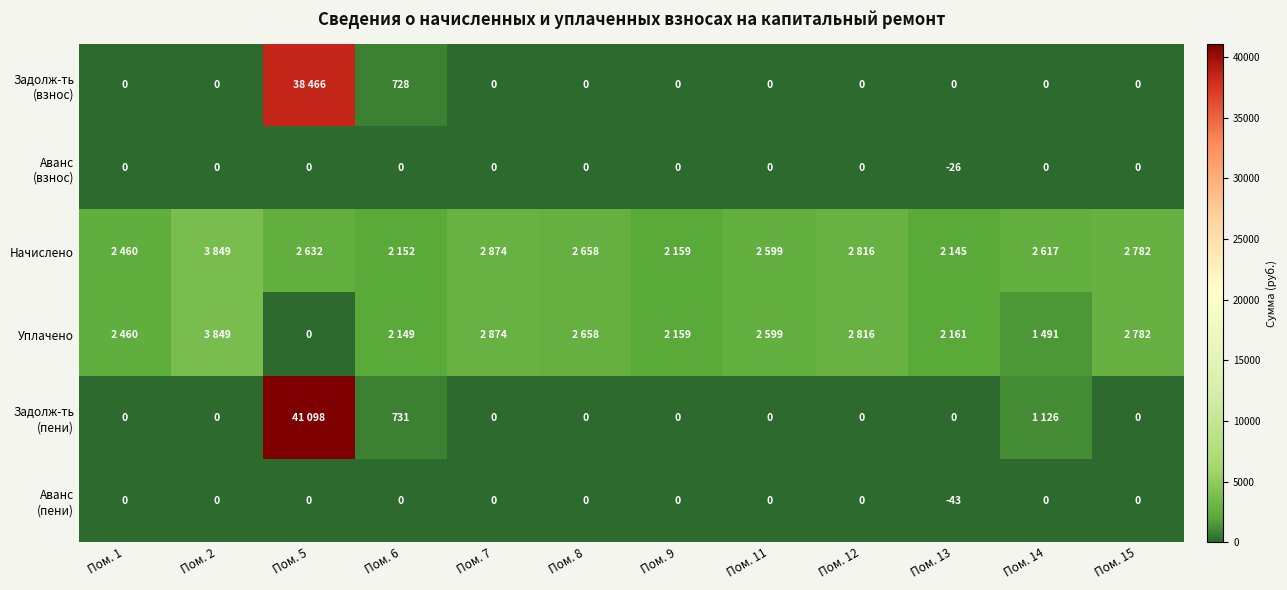

Rank the categories by Аванс (взнос) value from lowest to highest.

Пом. 13, Пом. 1, Пом. 2, Пом. 5, Пом. 6, Пом. 7, Пом. 8, Пом. 9, Пом. 11, Пом. 12, Пом. 14, Пом. 15